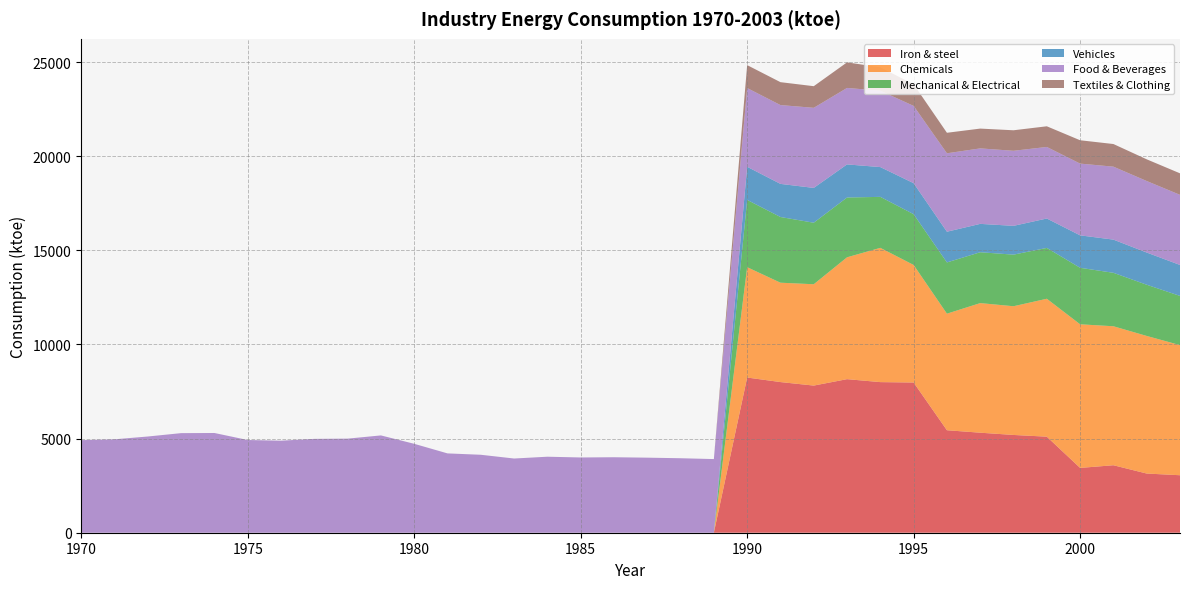

Reading right to left, list all the values displayed in this chart.

Iron & steel: 2003=3053.6	2002=3143.2	2001=3584.5	2000=3442.7	1999=5101.7	1998=5193.0	1997=5312.6	1996=5443.7	1995=7978.3	1994=7999.4	1993=8156.3	1992=7815.6	1991=8002.0	1990=8243.0	1989=0.0	1988=0.0	1987=0.0	1986=0.0	1985=0.0	1984=0.0	1983=0.0	1982=0.0	1981=0.0	1980=0.0	1979=0.0	1978=0.0	1977=0.0	1976=0.0	1975=0.0	1974=0.0	1973=0.0	1972=0.0	1971=0.0	1970=0.0
Chemicals: 2003=6911.0	2002=7309.1	2001=7381.9	2000=7627.7	1999=7325.6	1998=6836.7	1997=6883.8	1996=6190.6	1995=6243.8	1994=7131.3	1993=6472.9	1992=5381.9	1991=5278.0	1990=5861.0	1989=0.0	1988=0.0	1987=0.0	1986=0.0	1985=0.0	1984=0.0	1983=0.0	1982=0.0	1981=0.0	1980=0.0	1979=0.0	1978=0.0	1977=0.0	1976=0.0	1975=0.0	1974=0.0	1973=0.0	1972=0.0	1971=0.0	1970=0.0
Mechanical & Electrical: 2003=2613.0	2002=2719.3	2001=2838.8	2000=3001.0	1999=2699.9	1998=2740.2	1997=2701.3	1996=2722.2	1995=2696.6	1994=2708.1	1993=3176.0	1992=3268.0	1991=3489.0	1990=3574.0	1989=0.0	1988=0.0	1987=0.0	1986=0.0	1985=0.0	1984=0.0	1983=0.0	1982=0.0	1981=0.0	1980=0.0	1979=0.0	1978=0.0	1977=0.0	1976=0.0	1975=0.0	1974=0.0	1973=0.0	1972=0.0	1971=0.0	1970=0.0
Vehicles: 2003=1644.2	2002=1710.0	2001=1762.9	2000=1723.3	1999=1562.0	1998=1529.7	1997=1506.5	1996=1630.7	1995=1646.8	1994=1581.5	1993=1758.0	1992=1849.0	1991=1759.0	1990=1759.0	1989=0.0	1988=0.0	1987=0.0	1986=0.0	1985=0.0	1984=0.0	1983=0.0	1982=0.0	1981=0.0	1980=0.0	1979=0.0	1978=0.0	1977=0.0	1976=0.0	1975=0.0	1974=0.0	1973=0.0	1972=0.0	1971=0.0	1970=0.0
Food & Beverages: 2003=3724.2	2002=3799.0	2001=3874.9	2000=3810.3	1999=3800.5	1998=3986.1	1997=4009.2	1996=4165.6	1995=4103.9	1994=4055.3	1993=4060.6	1992=4254.0	1991=4186.0	1990=4182.0	1989=3912.0	1988=3956.4	1987=3986.6	1986=4009.3	1985=3996.7	1984=4037.0	1983=3941.3	1982=4140.4	1981=4213.4	1980=4722.5	1979=5168.5	1978=4997.2	1977=4984.6	1976=4888.8	1975=4924.1	1974=5297.0	1973=5289.5	1972=5110.6	1971=4961.9	1970=4916.5
Textiles & Clothing: 2003=1142.9	2002=1152.6	2001=1202.5	2000=1240.6	1999=1097.8	1998=1090.0	1997=1051.7	1996=1090.0	1995=1150.2	1994=1242.6	1993=1359.0	1992=1149.0	1991=1217.0	1990=1218.0	1989=0.0	1988=0.0	1987=0.0	1986=0.0	1985=0.0	1984=0.0	1983=0.0	1982=0.0	1981=0.0	1980=0.0	1979=0.0	1978=0.0	1977=0.0	1976=0.0	1975=0.0	1974=0.0	1973=0.0	1972=0.0	1971=0.0	1970=0.0